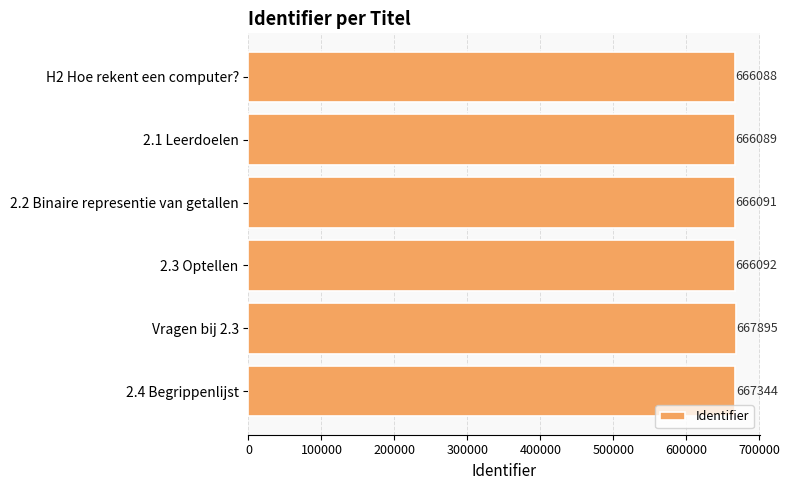

Does the chart contain stacked bars?

No